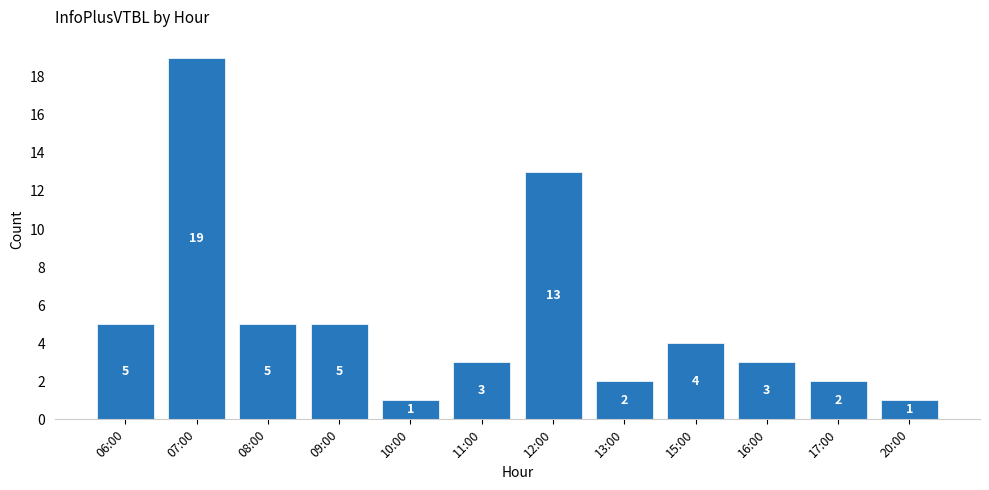

What is the difference between the values at 12:00 and 15:00?

9